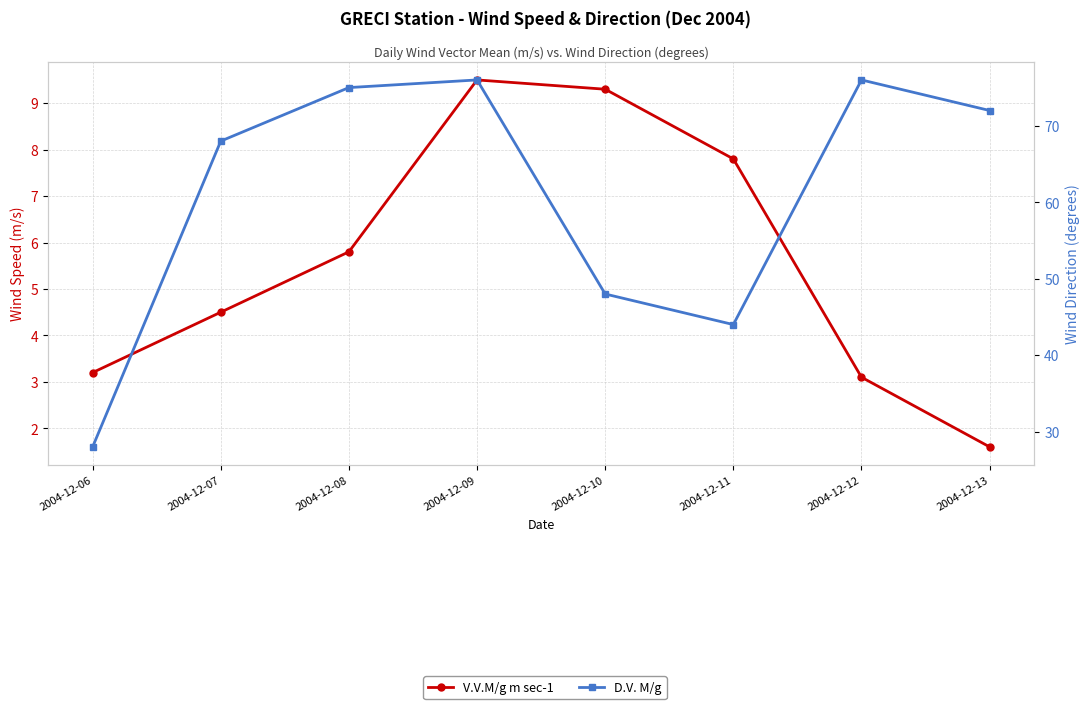

What is the difference between the maximum and minimum values in the D.V. M/g series?

48.0